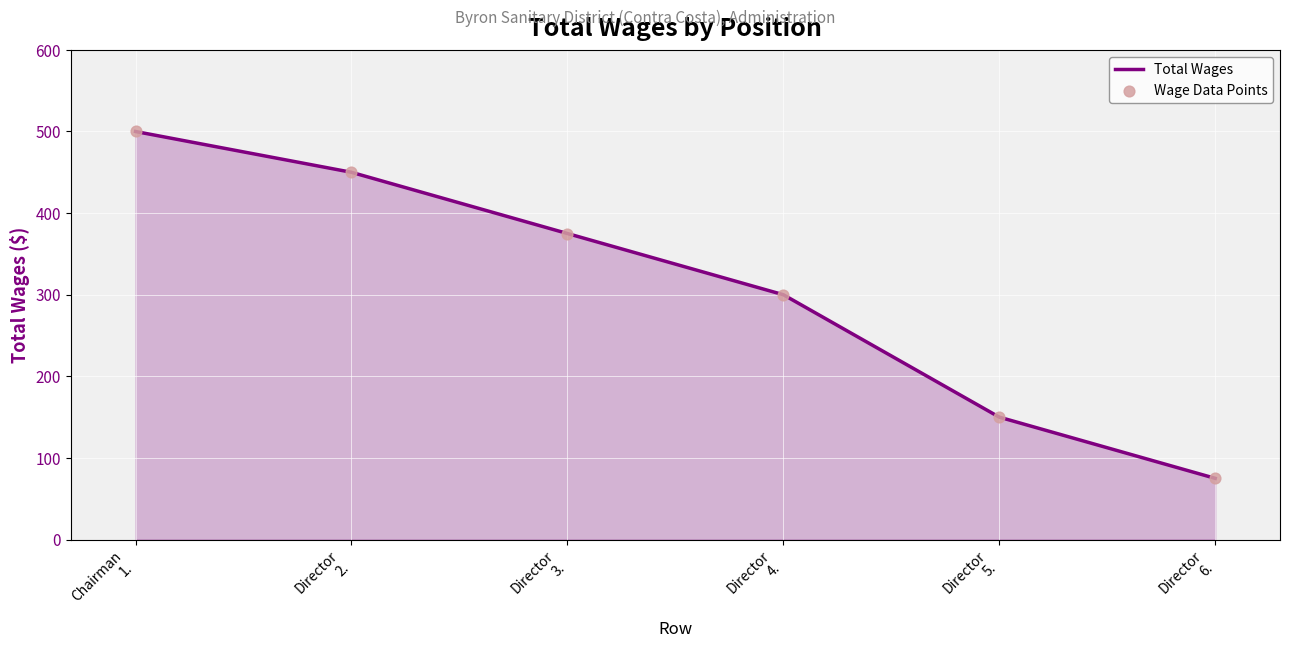

What is the difference between the second highest and minimum values?

375